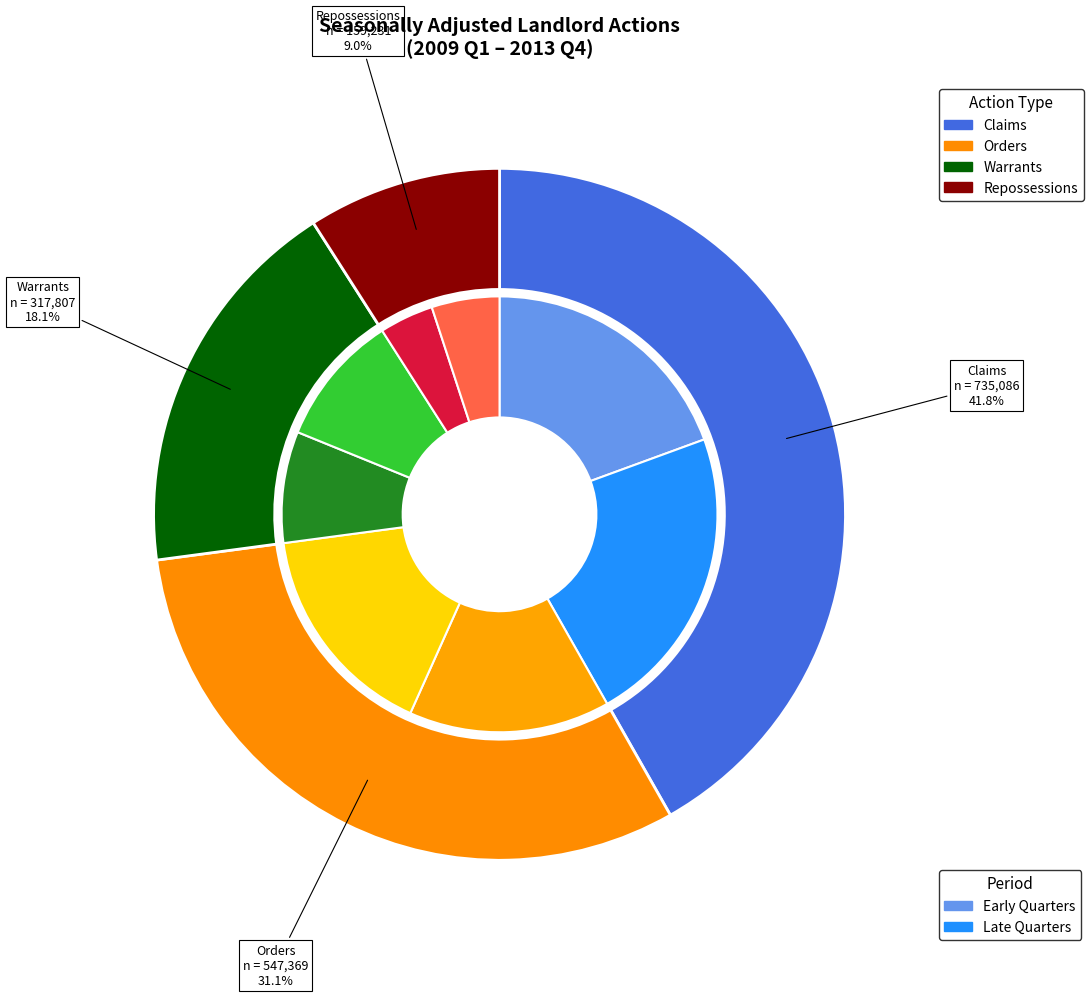

Rank the series by their average value, from highest to lowest.

Claims, Orders, Warrants, Repossessions